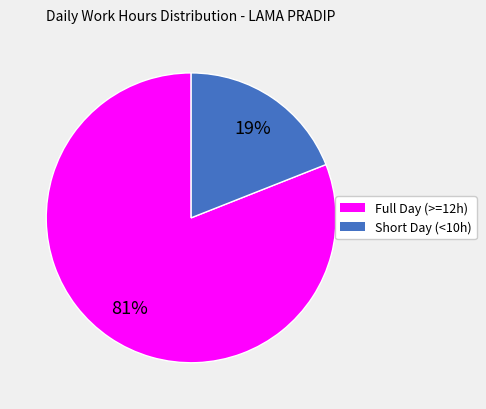

Does any single category account for the majority?

Yes